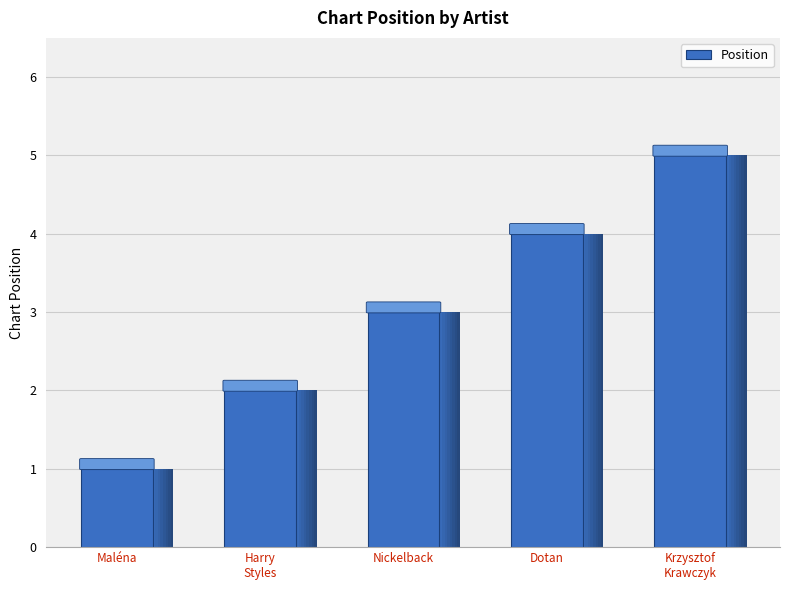

How many bars are there in total?

5